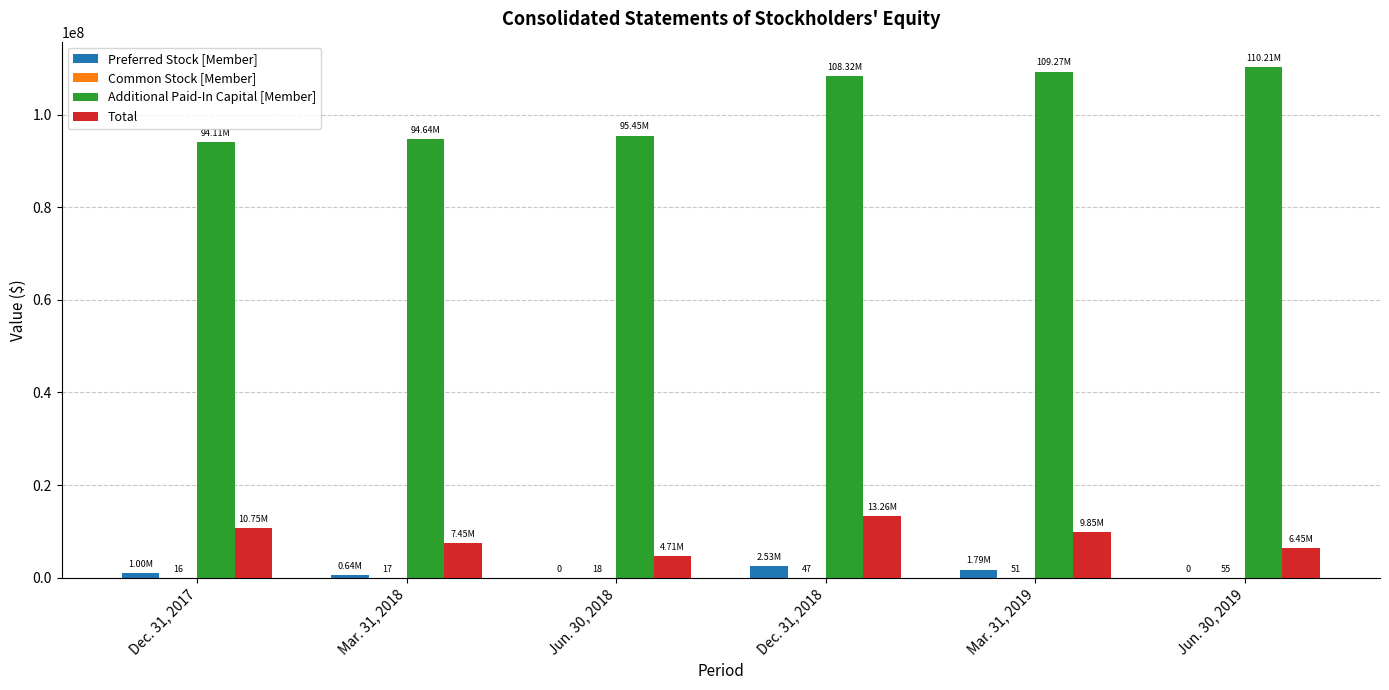

Which series has the largest range (max minus min)?

Additional Paid-In Capital [Member]